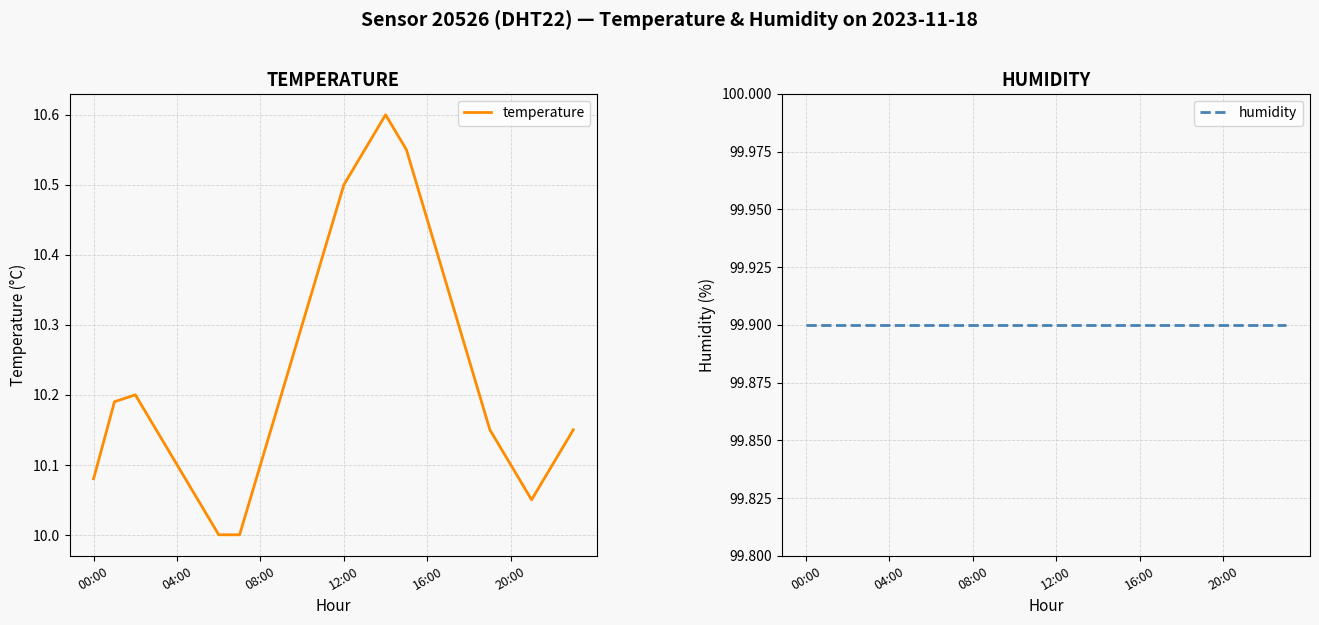

What is the lowest value of the temperature series?

10.0